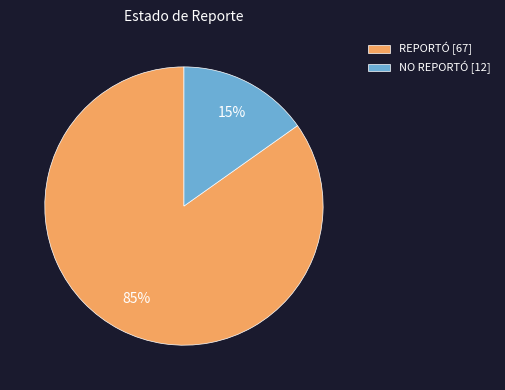

Does any single category account for the majority?

Yes